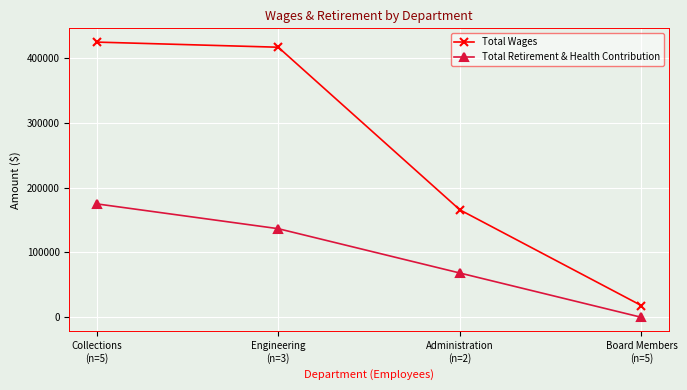

Which series has the widest spread of values?

Total Wages